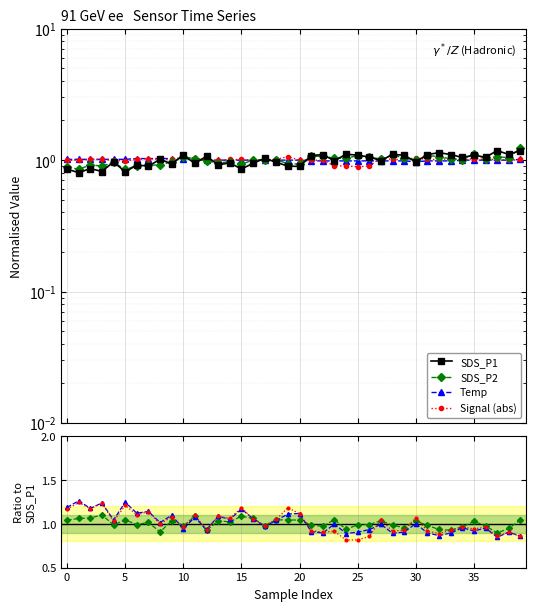

True or false: SDS_P1 has more than 2 points higher than both neighbors.

True